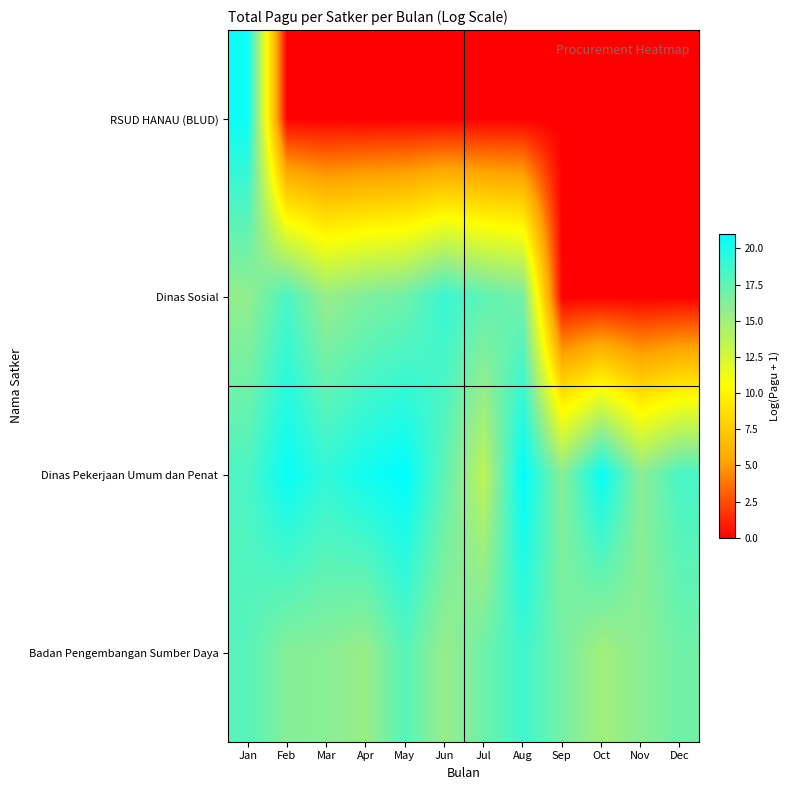

Reading right to left, extract all data points from this chart.

RSUD HANAU (BLUD): Dec=0.0	Nov=0.0	Oct=0.0	Sep=0.0	Aug=0.0	Jul=0.0	Jun=0.0	May=0.0	Apr=0.0	Mar=0.0	Feb=0.0	Jan=20.6
Dinas Sosial: Dec=0.0	Nov=0.0	Oct=0.0	Sep=0.0	Aug=16.7	Jul=17.5	Jun=18.9	May=16.9	Apr=16.3	Mar=15.4	Feb=18.2	Jan=15.6
Dinas Pekerjaan Umum dan Penat: Dec=18.3	Nov=15.9	Oct=20.7	Sep=16.0	Aug=20.9	Jul=13.6	Jun=17.6	May=21.0	Apr=20.3	Mar=19.2	Feb=20.7	Jan=18.1
Badan Pengembangan Sumber Daya: Dec=16.9	Nov=15.9	Oct=14.9	Sep=16.7	Aug=18.7	Jul=17.0	Jun=15.4	May=17.8	Apr=15.4	Mar=16.0	Feb=16.1	Jan=17.8